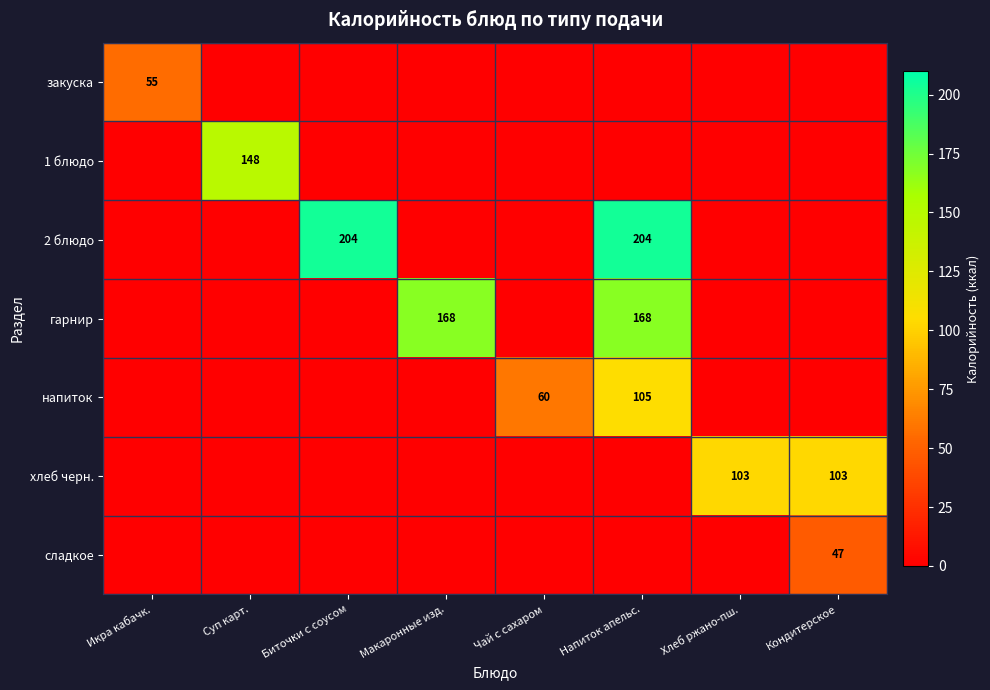

How many distinct data groups are displayed?

7